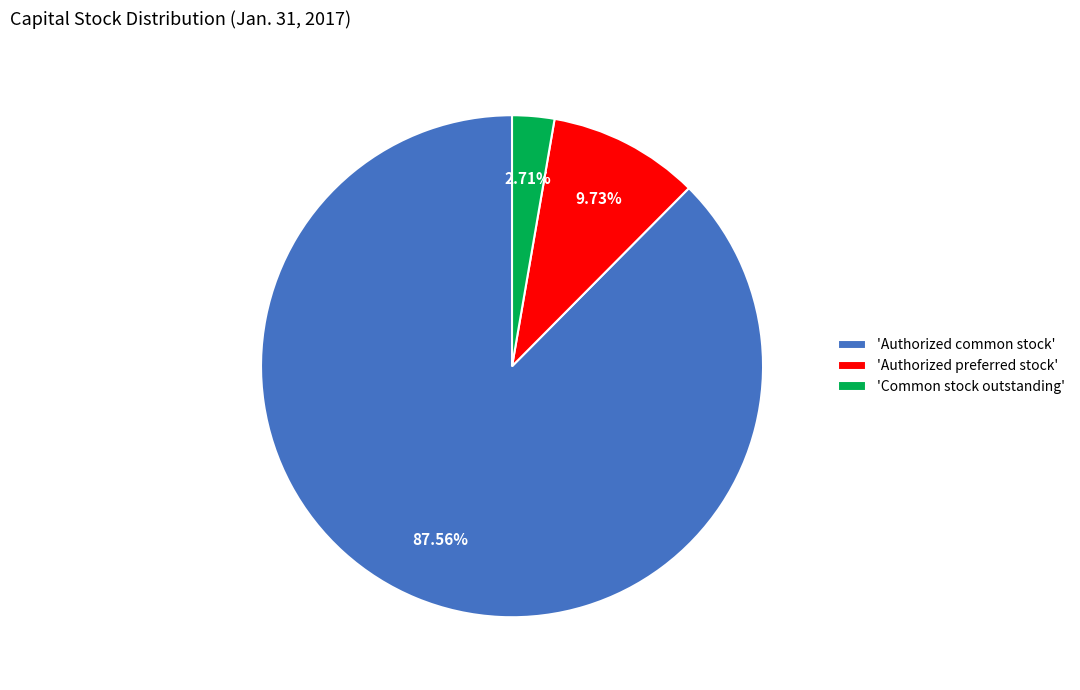

Is there a majority slice in this chart?

Yes